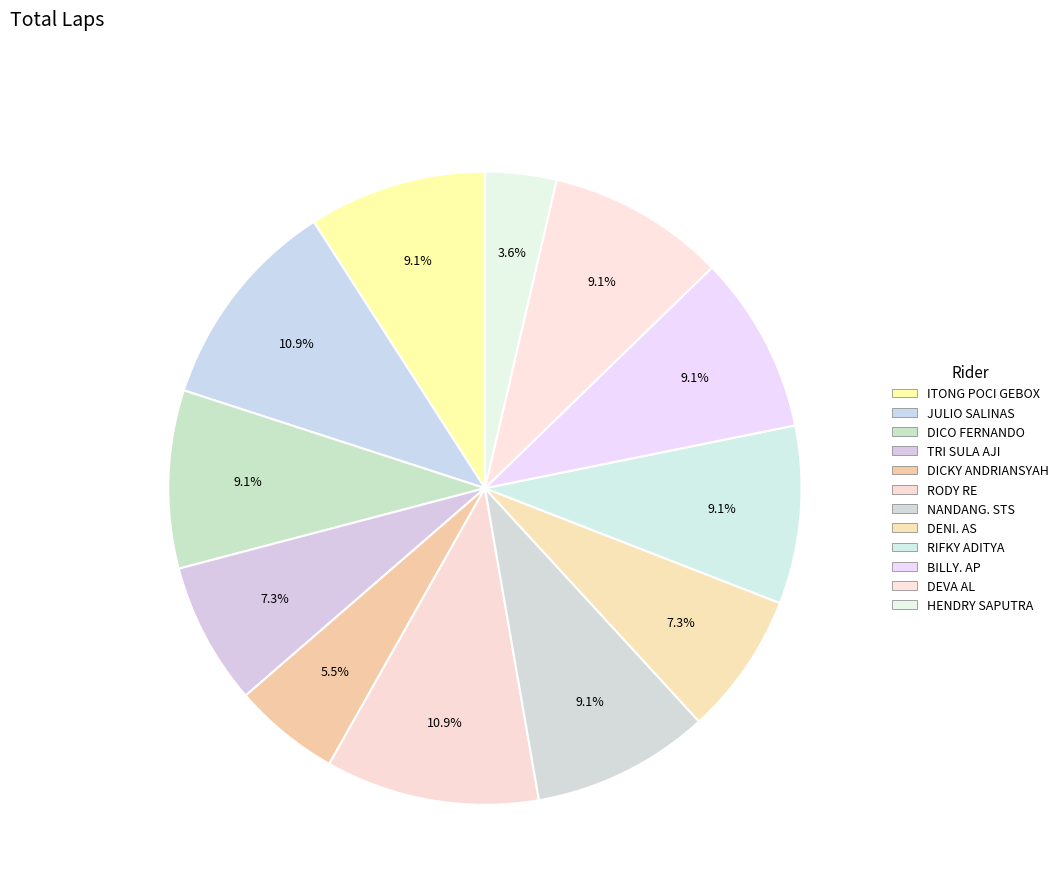

Which slice is the largest?

JULIO SALINAS